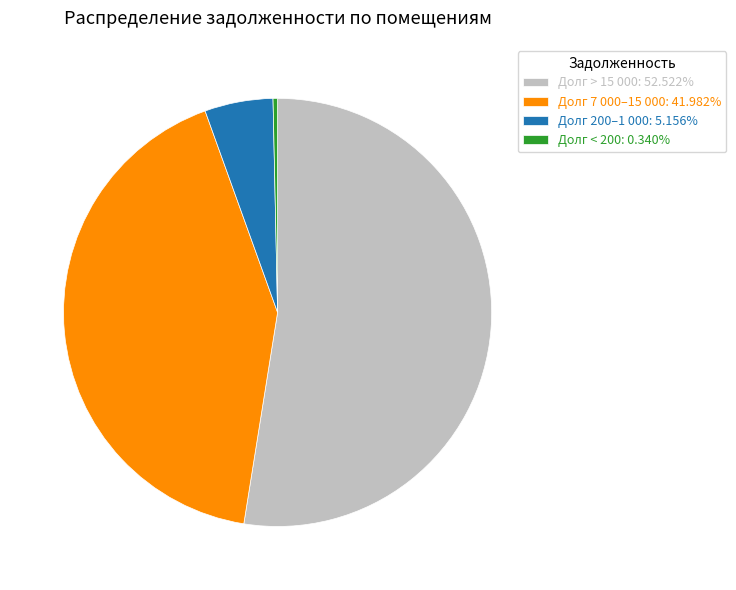

Does Долг > 15 000: 52.522% account for over 50% of the chart?

Yes